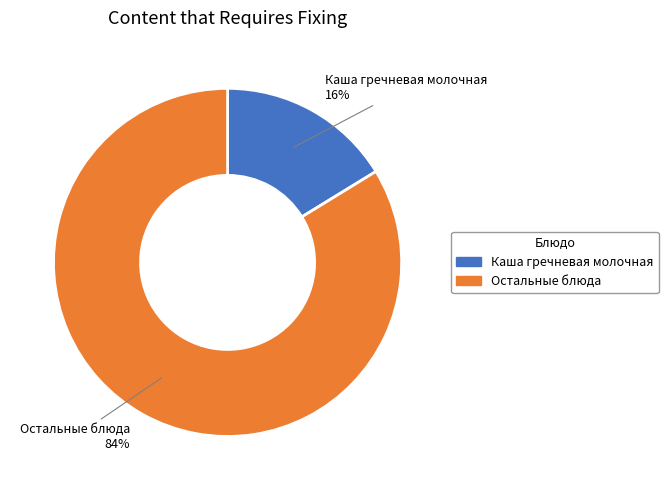

To the nearest percent, what is the difference between the largest and smallest slice percentages?

68%